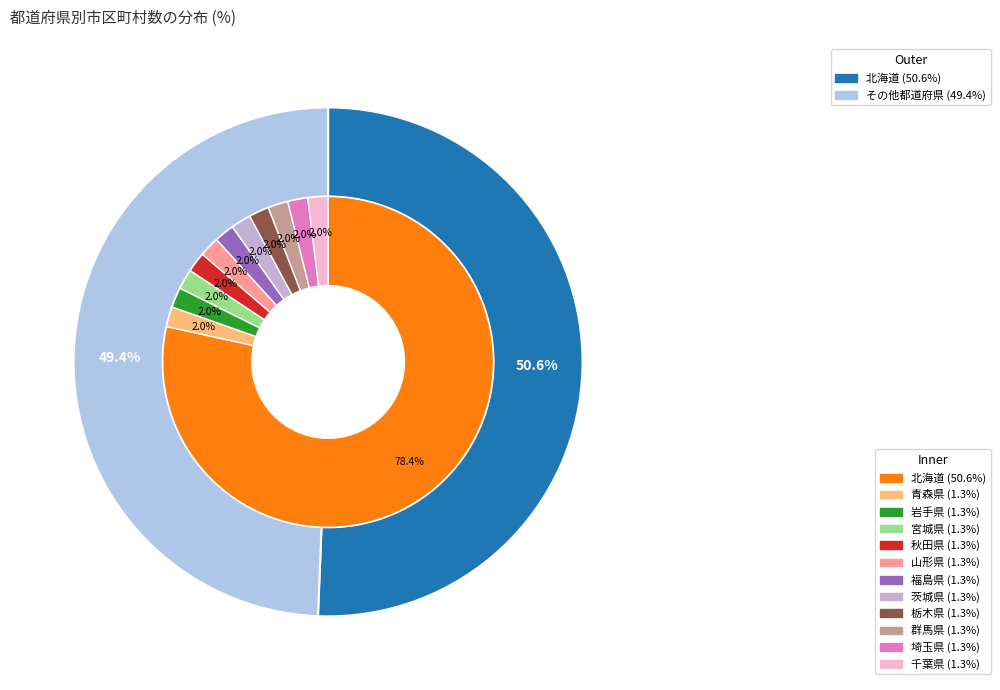

Which slice is the largest?

北海道